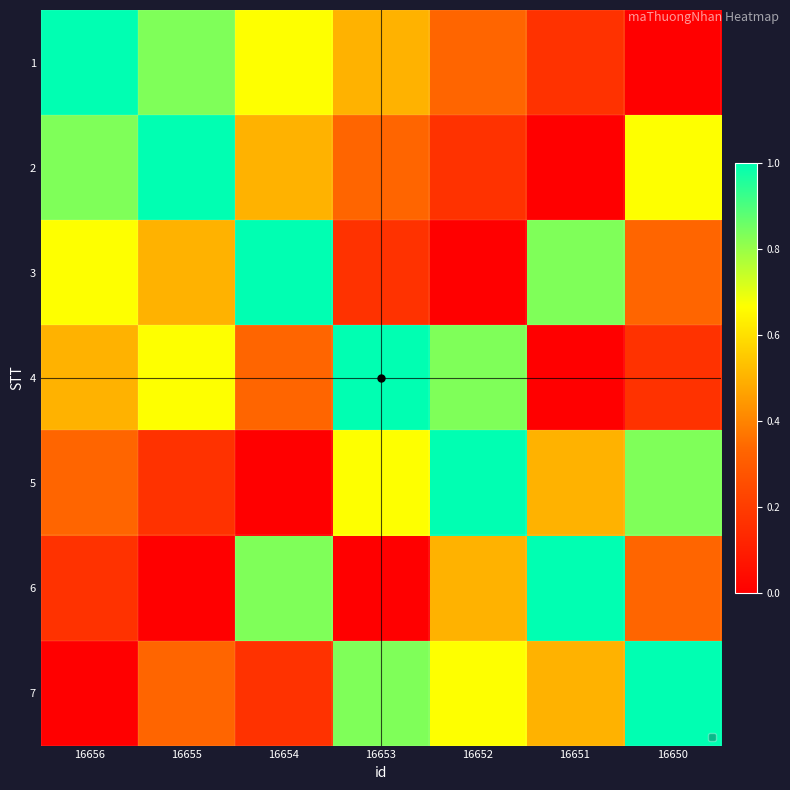

At 16650, list the series in order from smallest to largest.

1, 4, 3, 6, 2, 5, 7